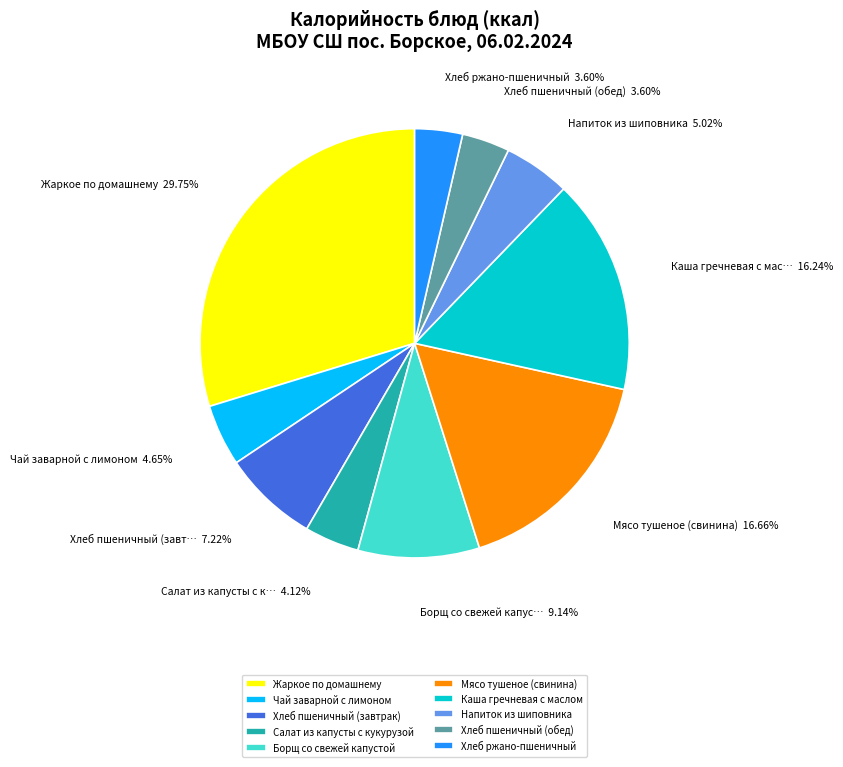

What is the total percentage of Хлеб пшеничный (обед) and Хлеб пшеничный (завтрак)?

10.8%